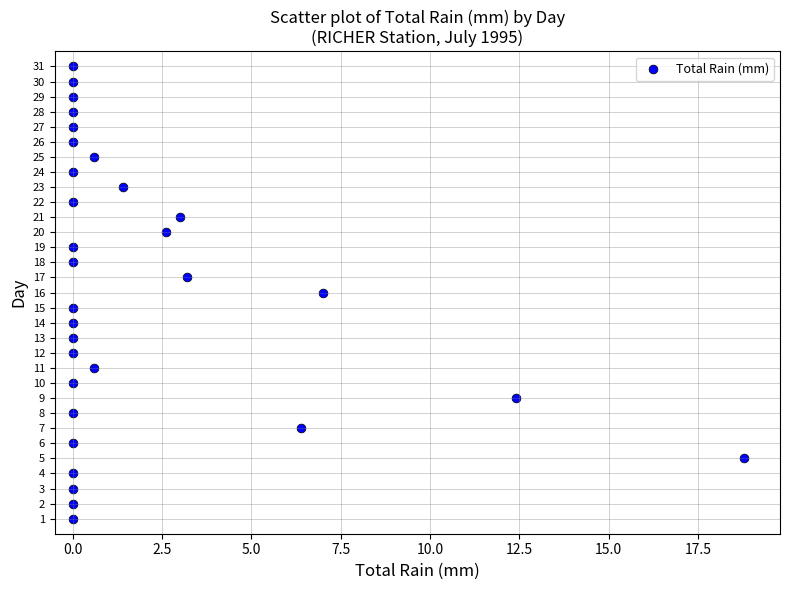

What is the range of Y values (max minus min)?

30